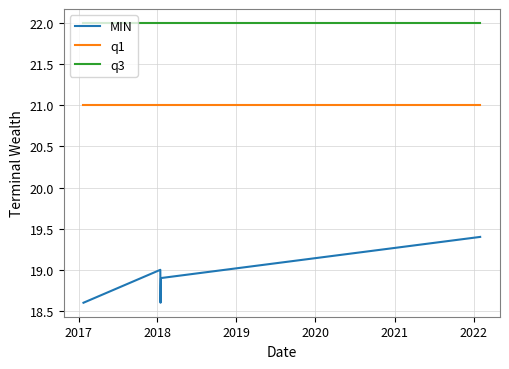

Does the chart display data point markers on the line(s)?

No